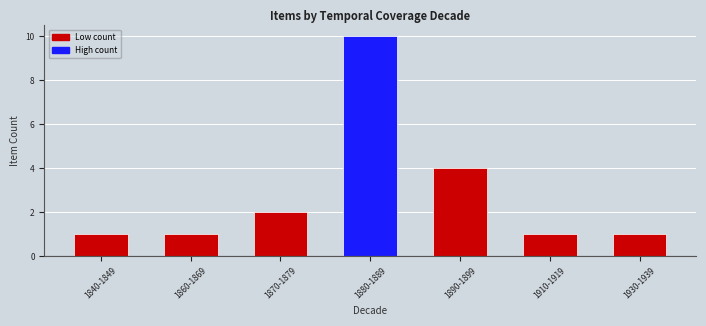

What is the average value?

3